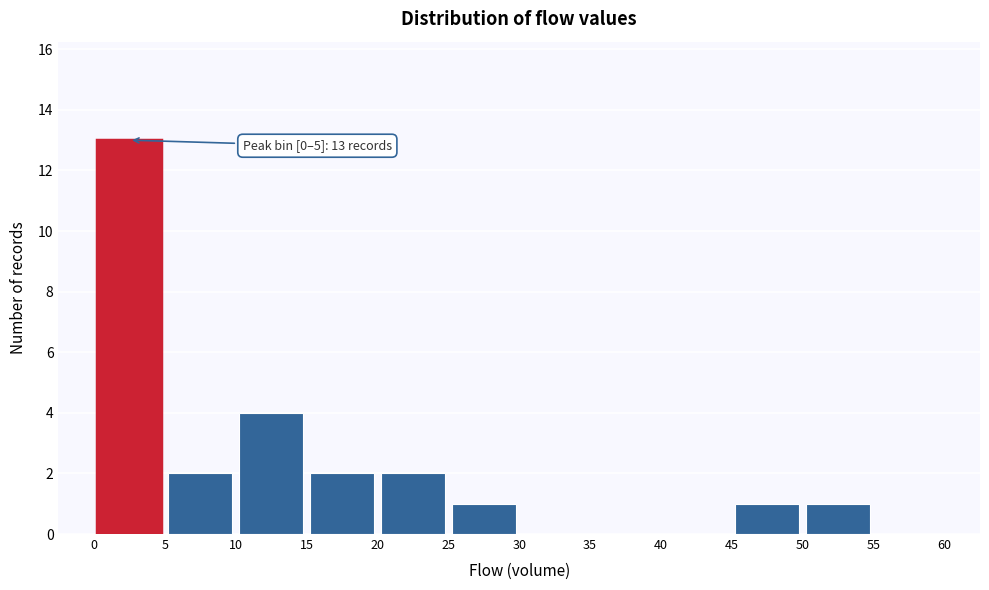

Over which range of the x-axis is the bar tallest?

0 to 5